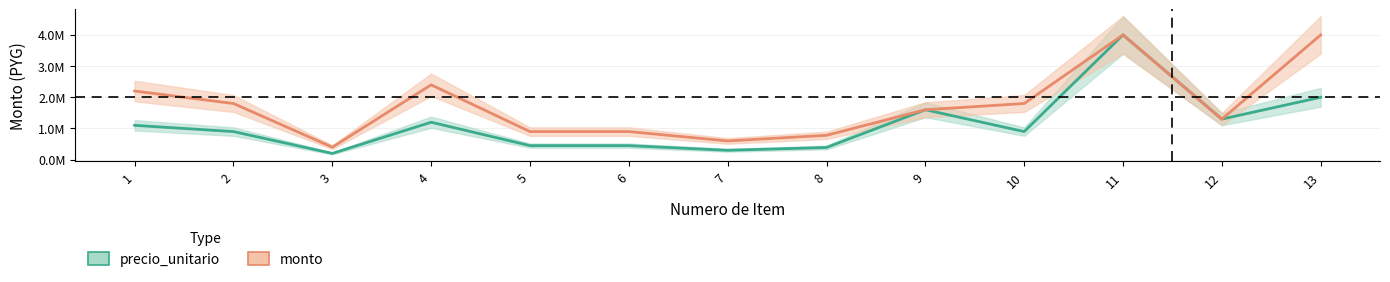

Where does the monto series first go above 1597333?

1